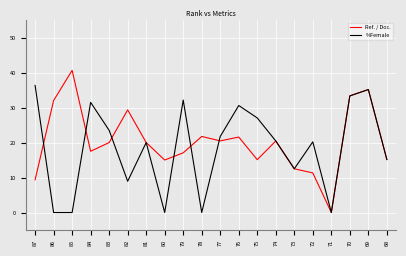

What is the sum of the %Female values at 84 and 68?

46.6